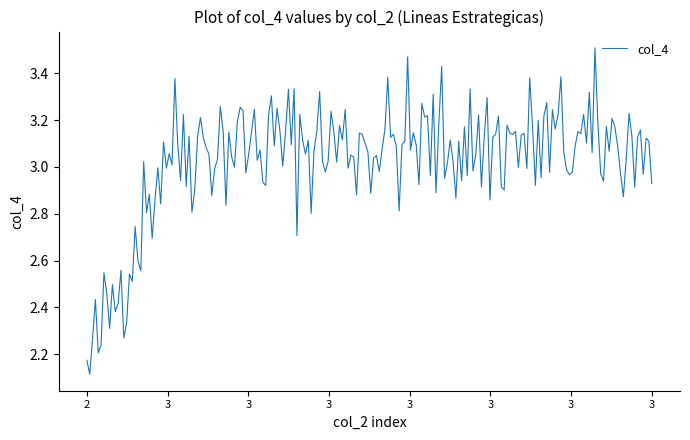

What is the difference between the maximum and minimum values?

1.4